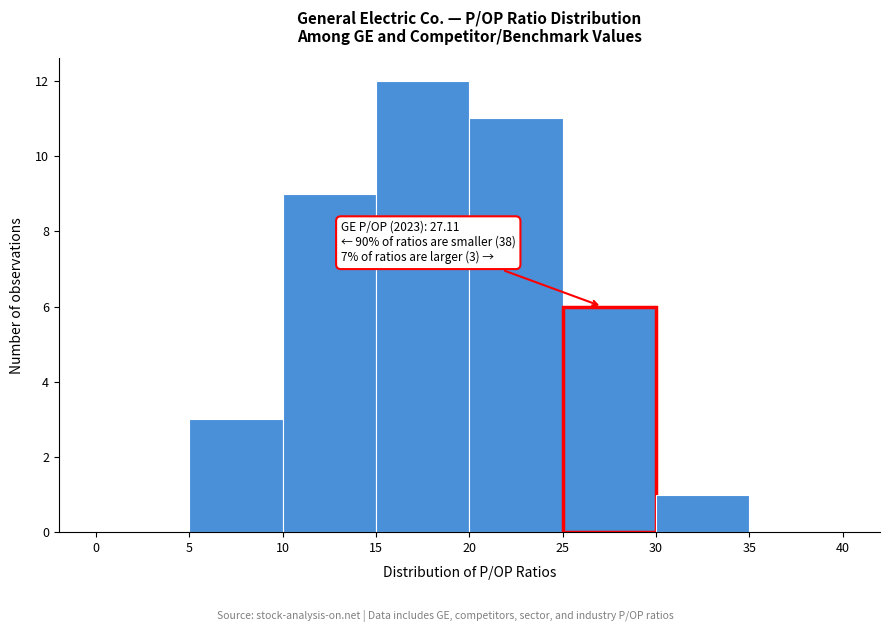

Which range on the x-axis has the tallest bar?

15 to 20